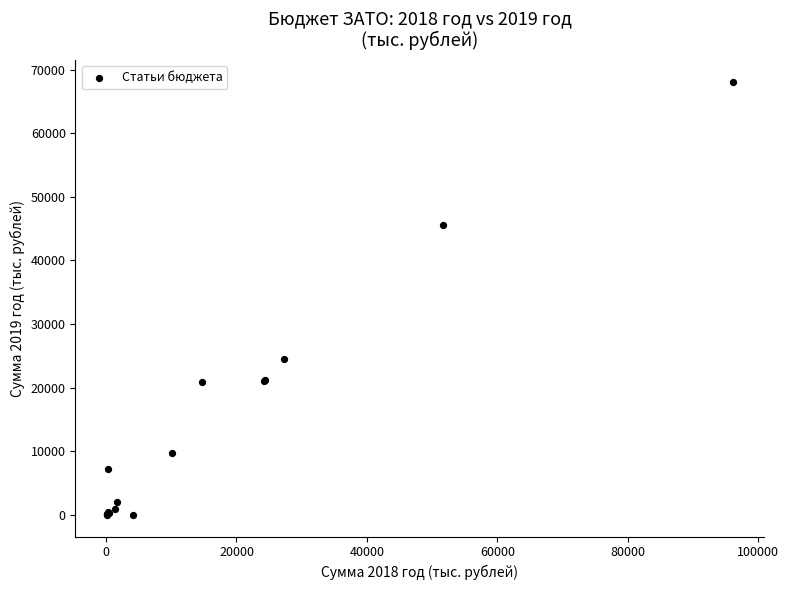

What Y value in the scatter plot is closest to 34033?

24489.0